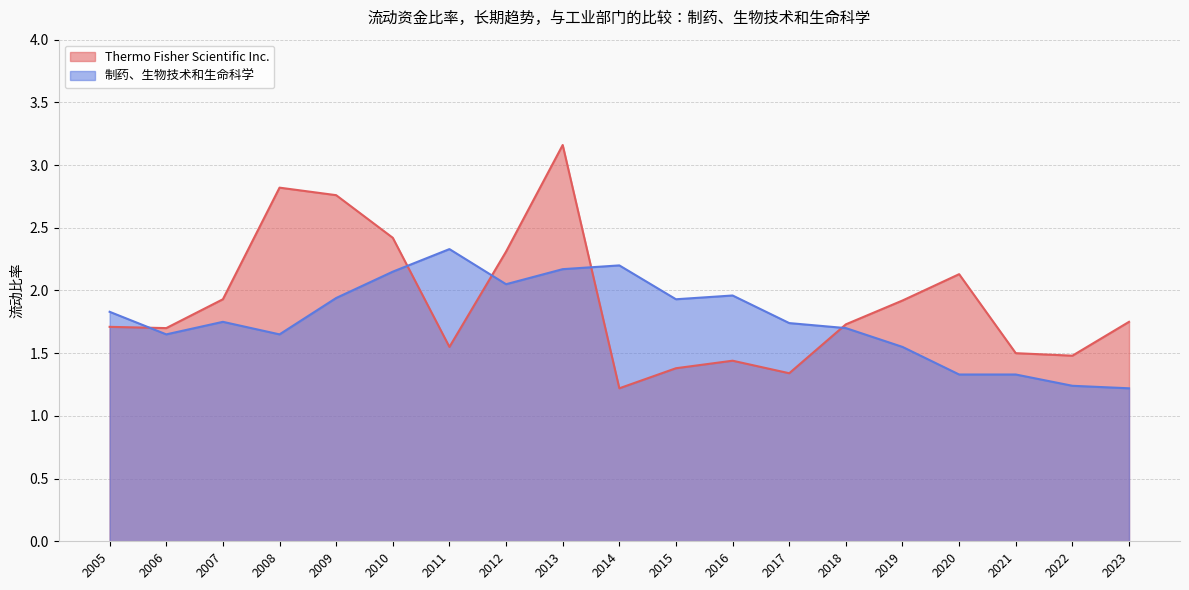

In 制药、生物技术和生命科学, how many points are lower than both neighbors (excluding endpoints)?

4